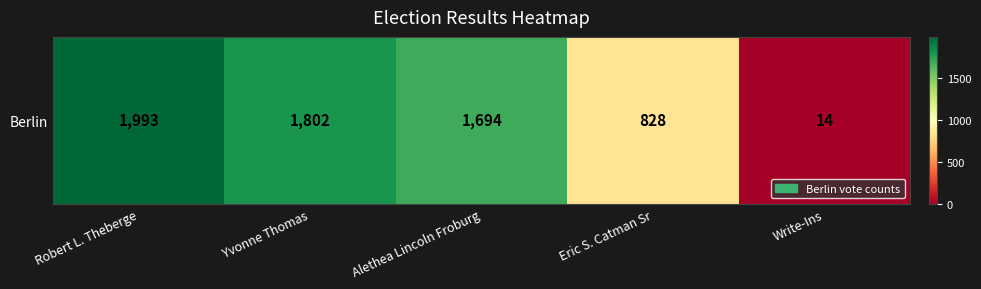

What is the sum of all values?

6331